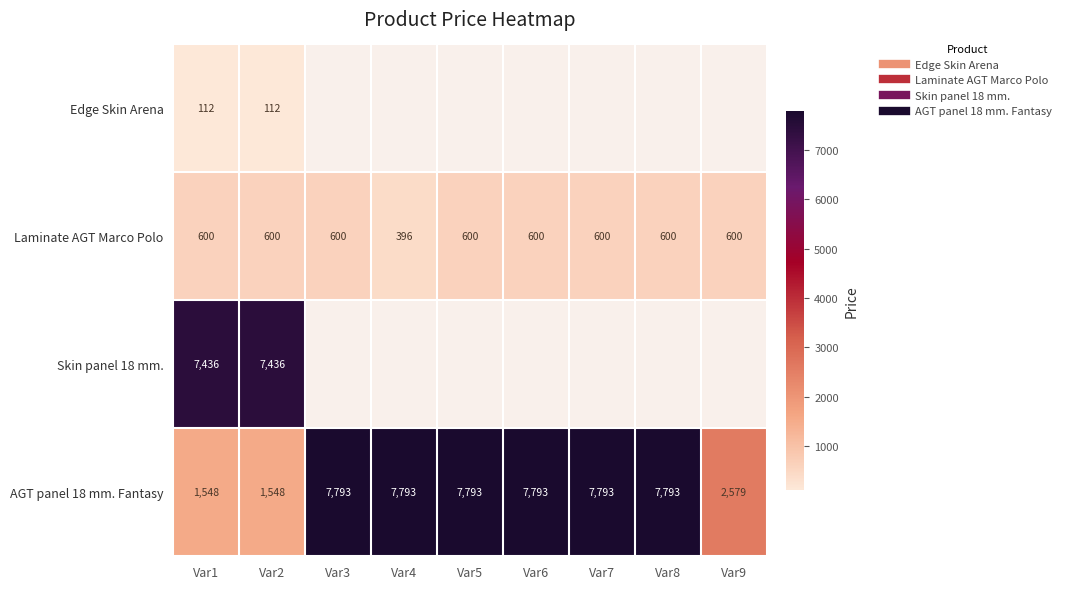

The Laminate AGT Marco Polo series shows 1029.2 at Var9. True or false?

False